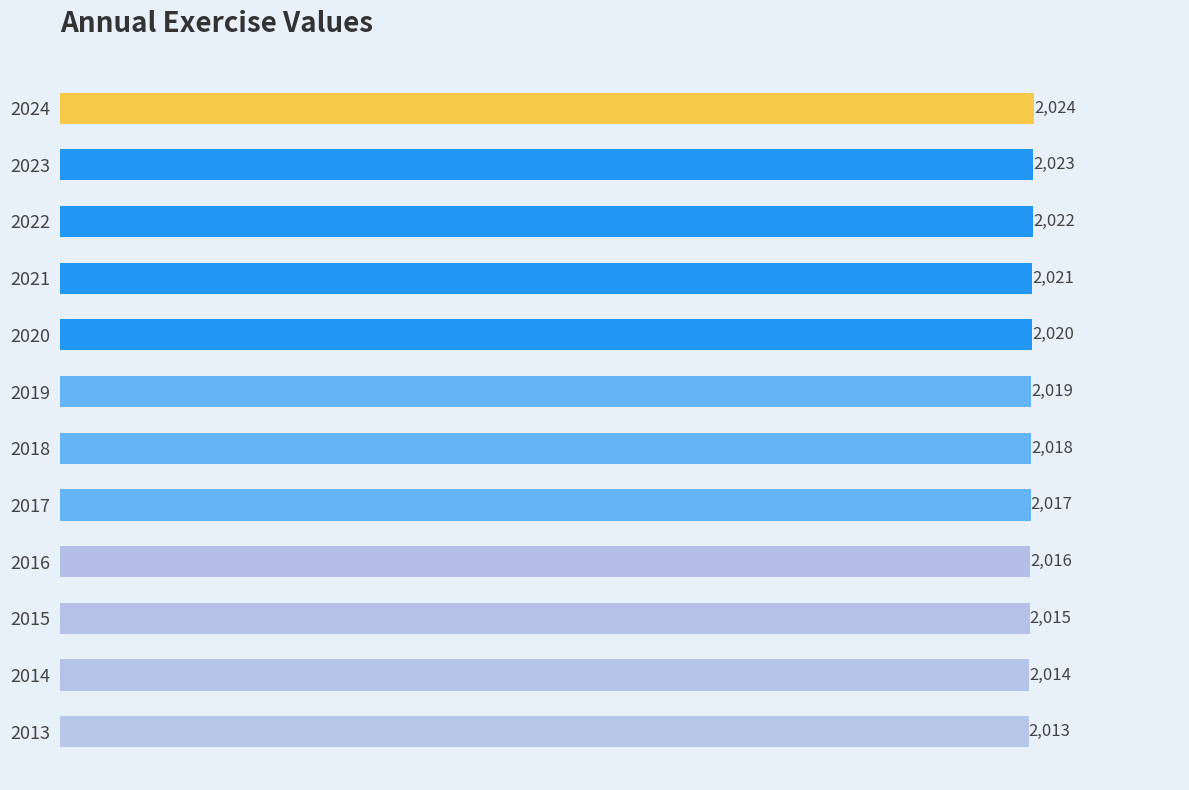

How many categories are shown in the chart?

12